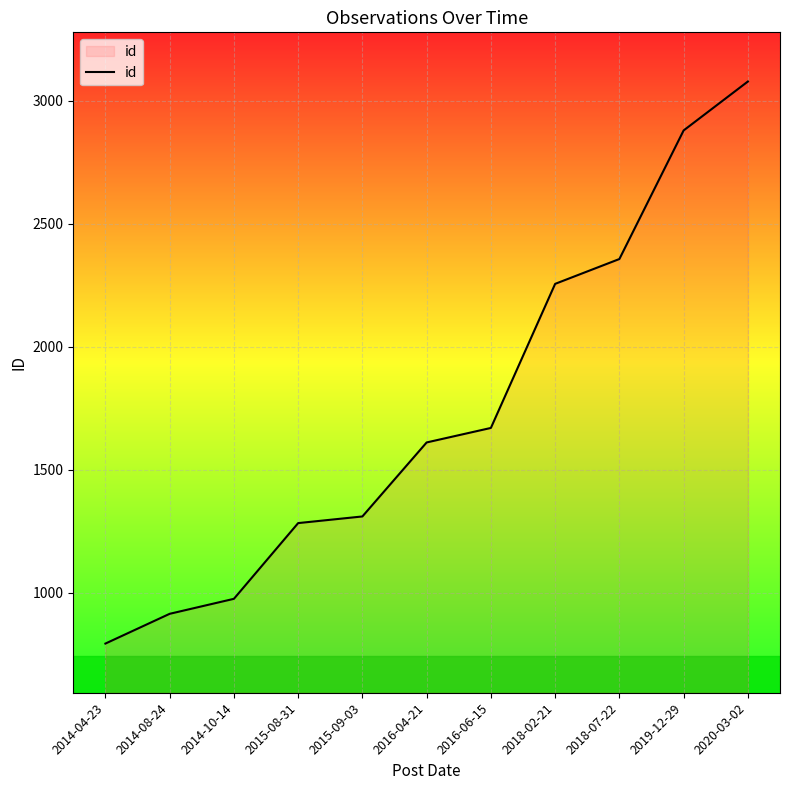

Does the chart display data point markers on the line(s)?

No